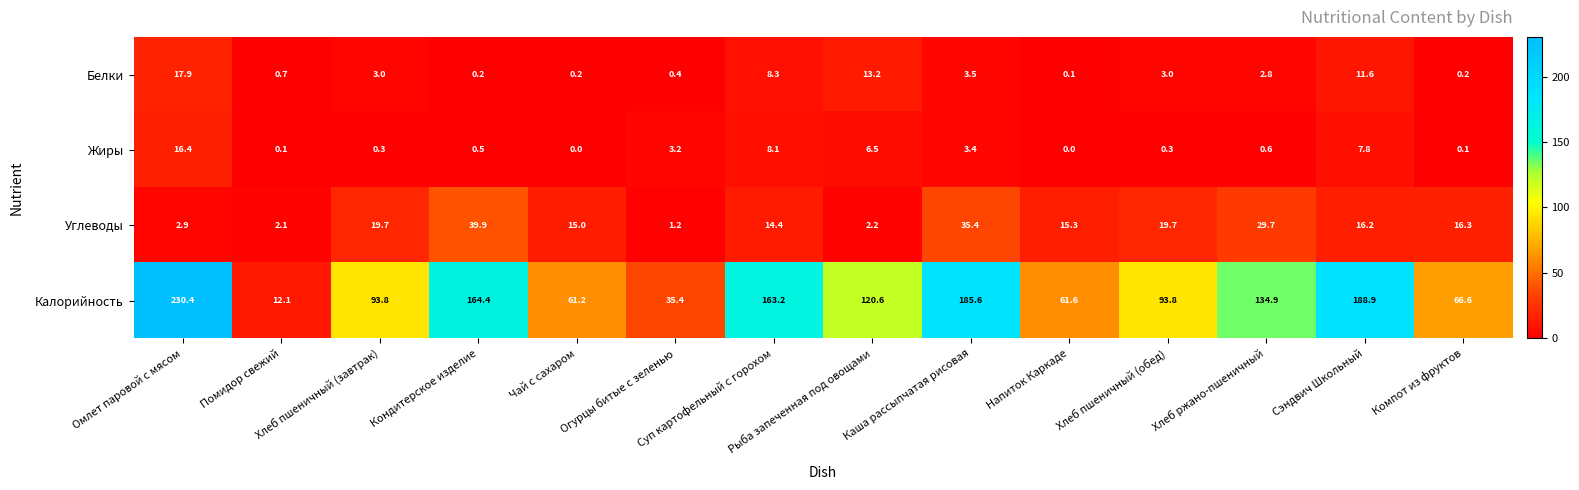

What is the difference between the maximum and minimum values in the Жиры series?

16.4